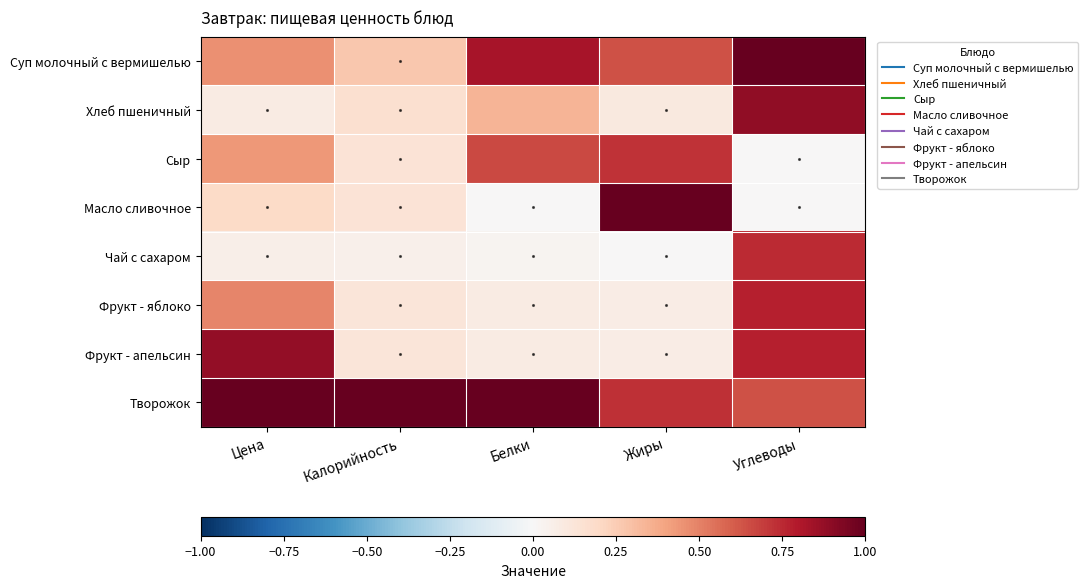

Which series has the largest total across all categories?

Творожок